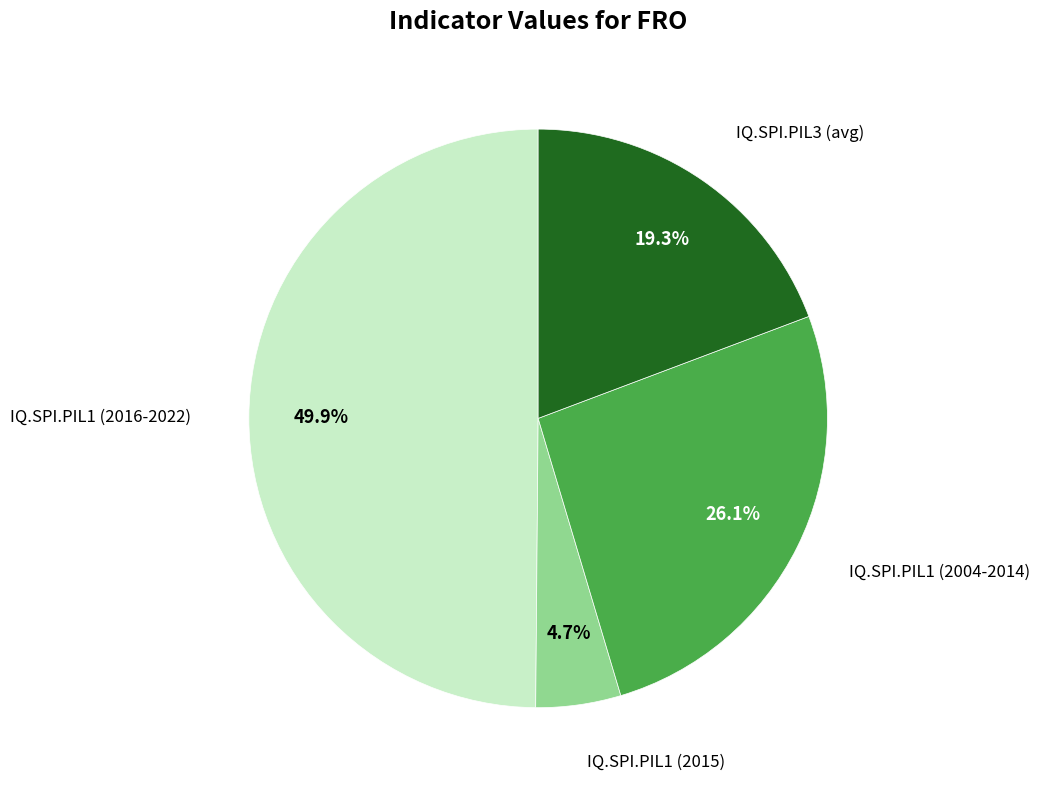

Rank the categories by value from lowest to highest.

IQ.SPI.PIL1 (2015), IQ.SPI.PIL3 (avg), IQ.SPI.PIL1 (2004-2014), IQ.SPI.PIL1 (2016-2022)